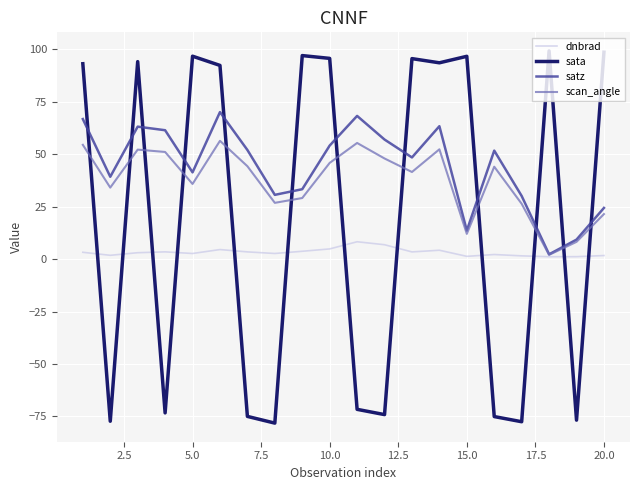

Rank the series by their maximum value, from lowest to highest.

dnbrad, scan_angle, satz, sata